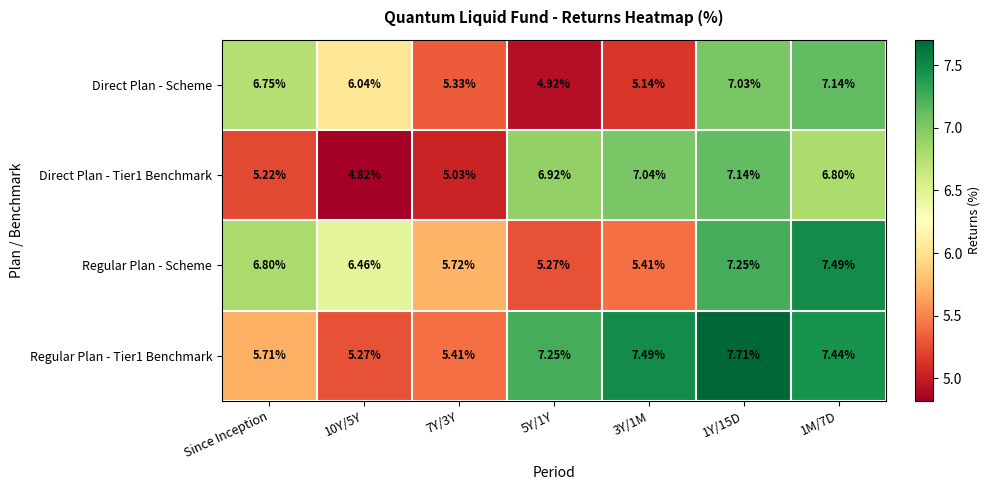

Which series changed the most between 5Y/1Y and 1Y/15D?

Direct Plan - Scheme